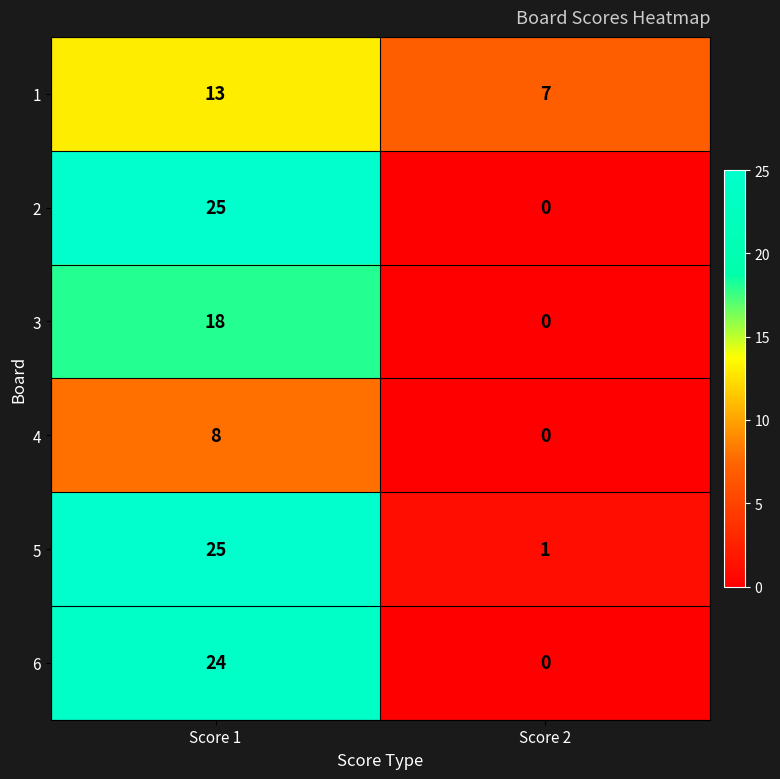

True or false: 1 has a value of 7 at Score 2.

True